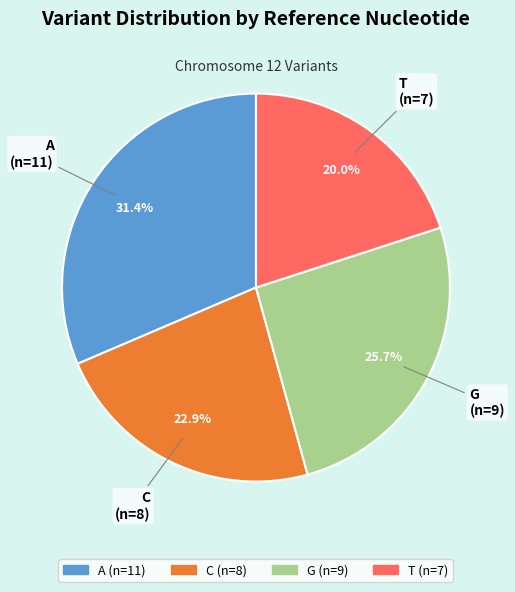

True or false: G accounts for 39% of the total.

False